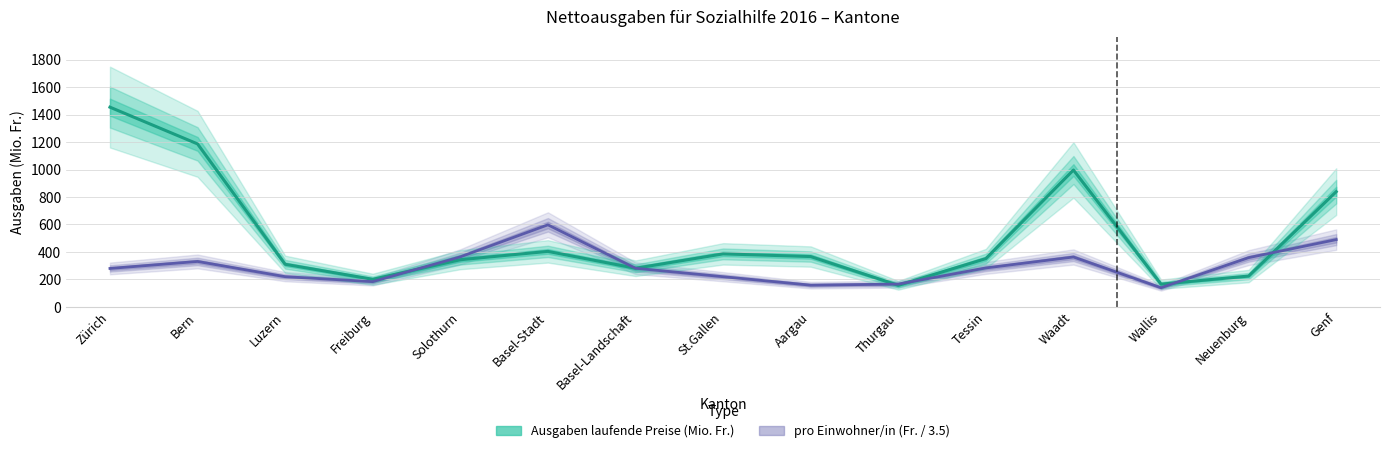

Which series ends up on top after the final intersection of pro Einwohner/in (laufend, Fr.) and Ausgaben (laufende Preise, Mio. Fr.)?

Ausgaben (laufende Preise, Mio. Fr.)